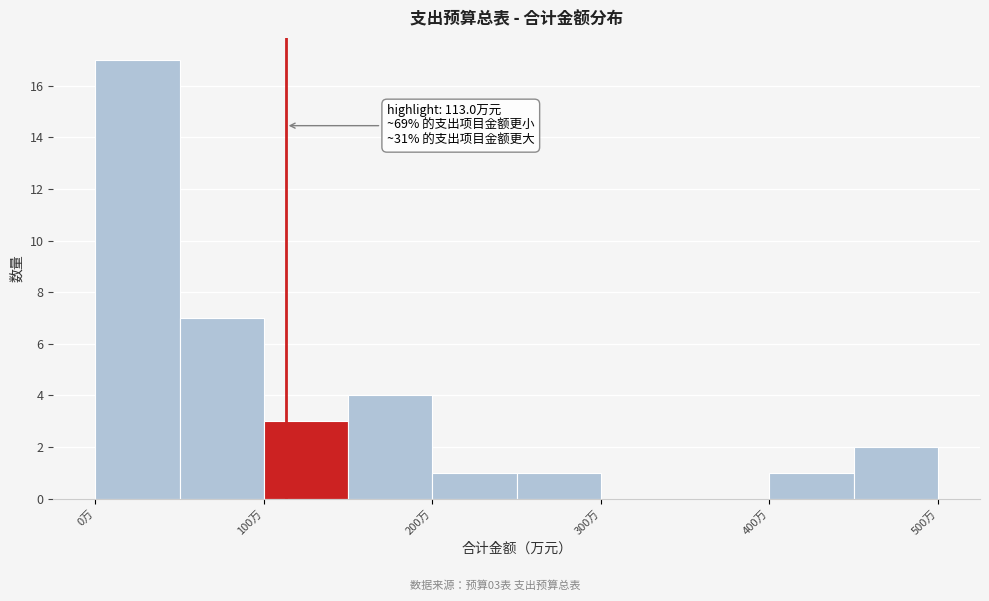

Over which range of the x-axis is the bar tallest?

0 to 50